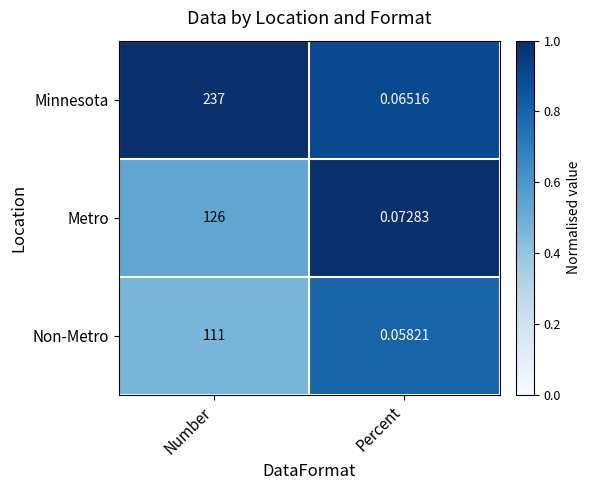

What is the difference between the highest and lowest values at Percent?

0.0